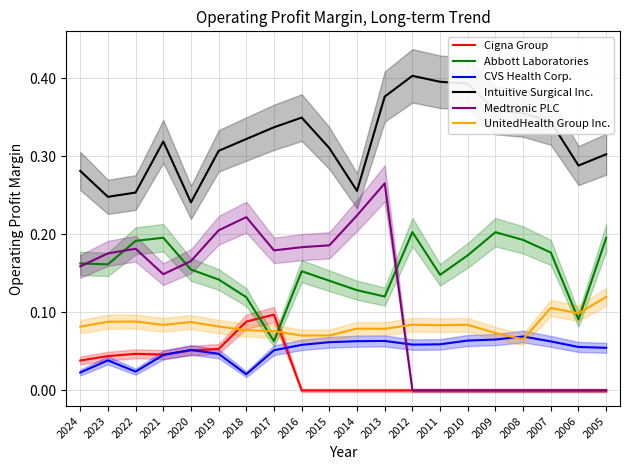

Count the UnitedHealth Group Inc. values in the range 0 to 1.

20